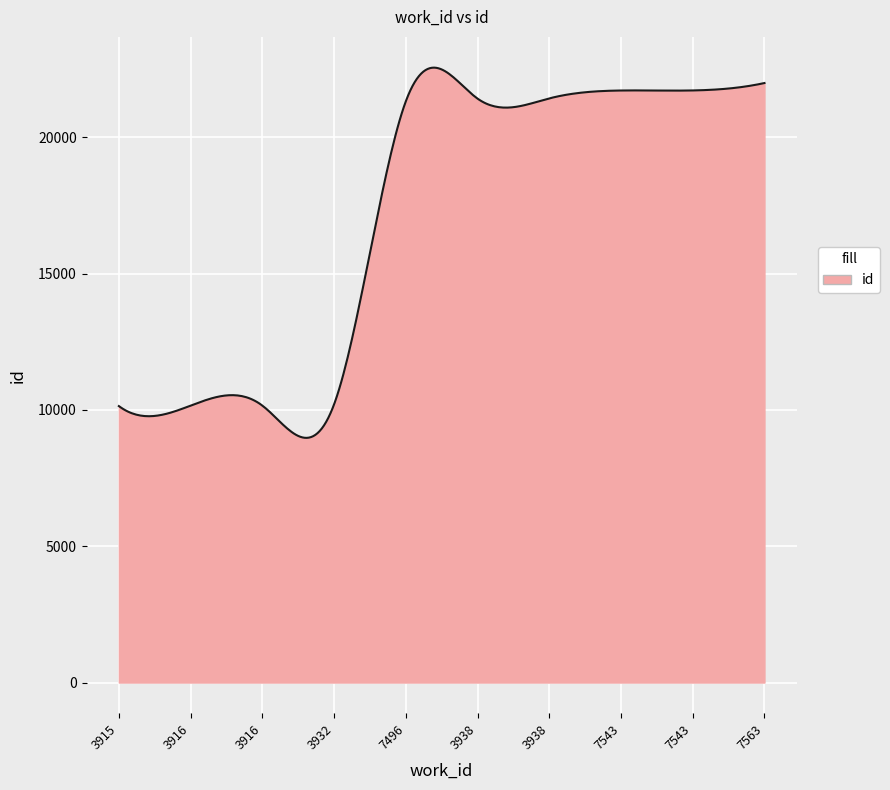

What is the difference between the maximum and minimum values?

13584.5